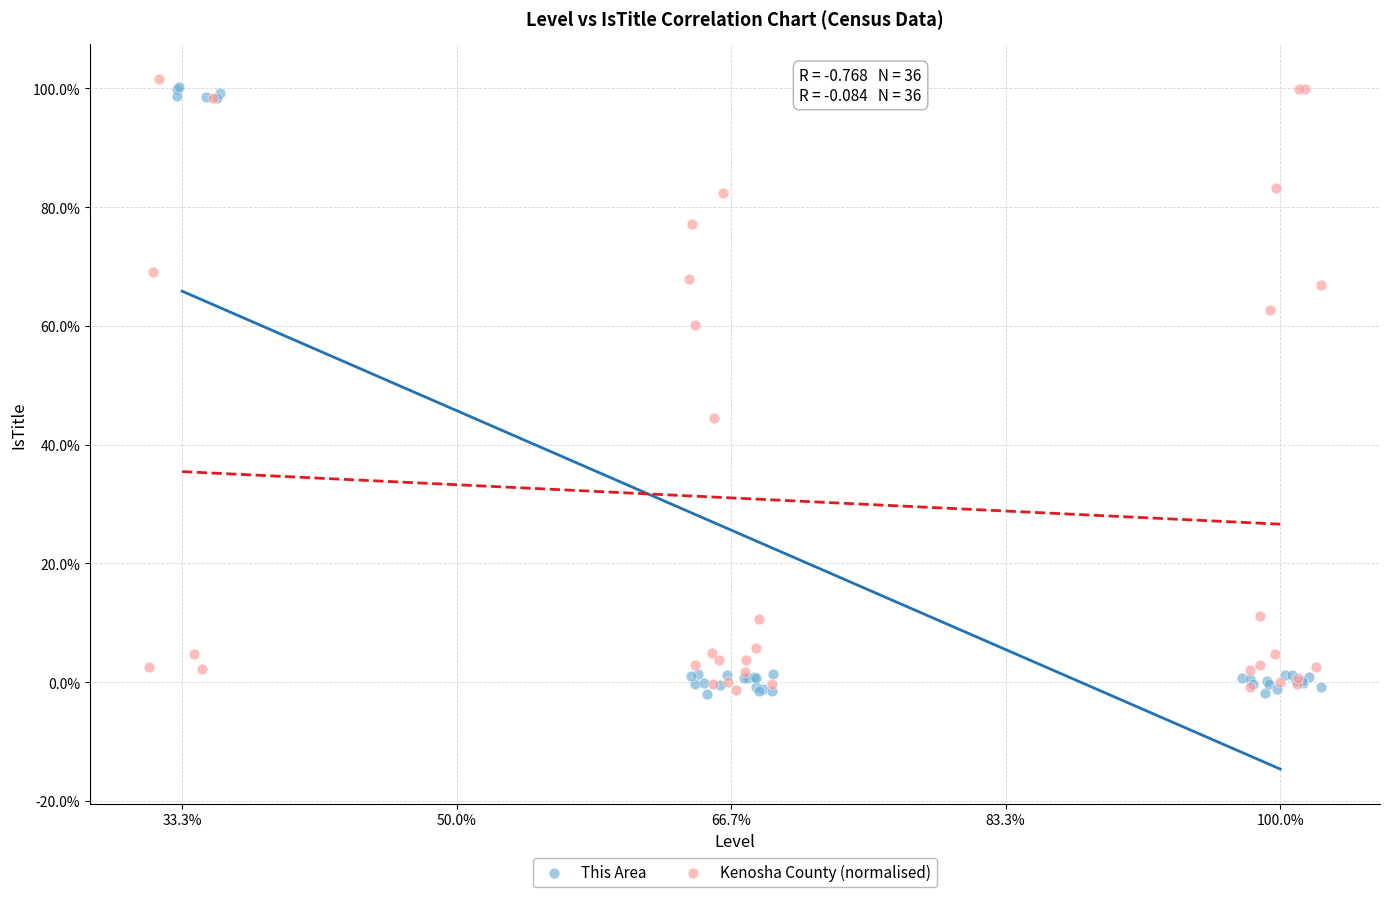

Which series contains the highest Y value?

Kenosha County (normalised)